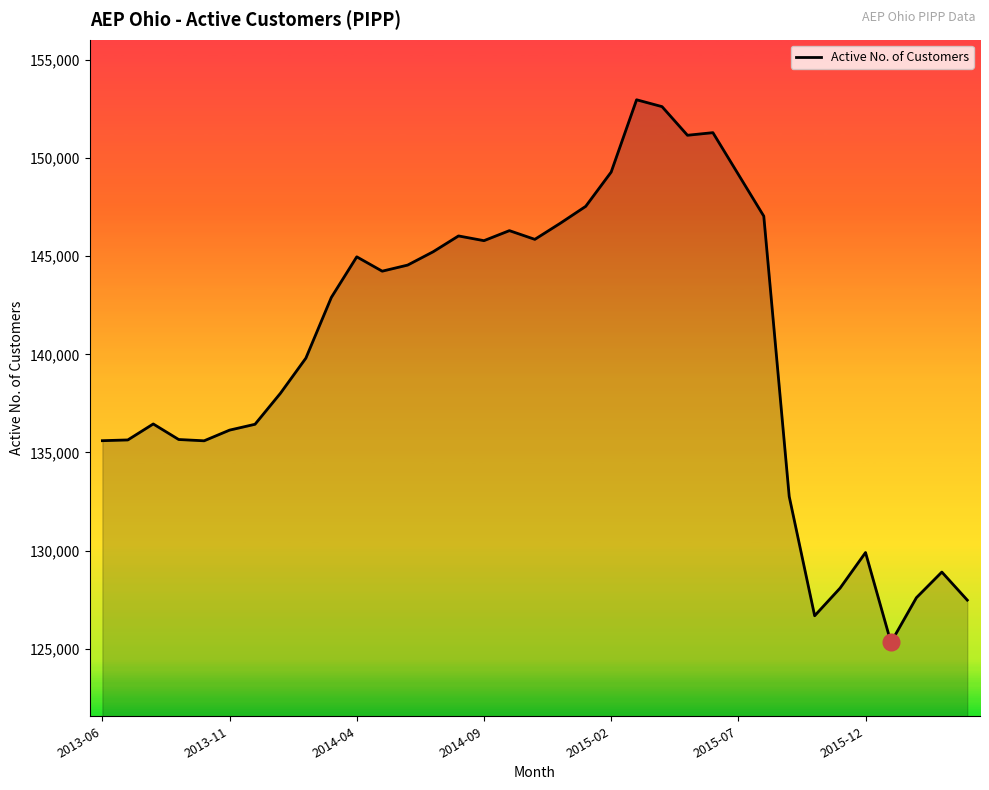

How many series are shown in this chart?

1